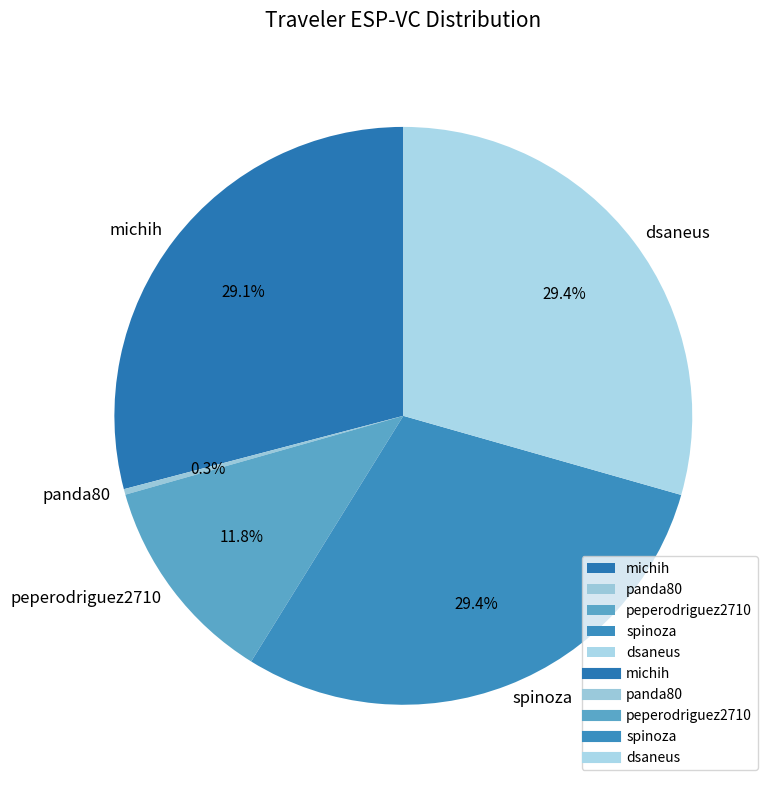

Between spinoza and peperodriguez2710, which is larger?

spinoza